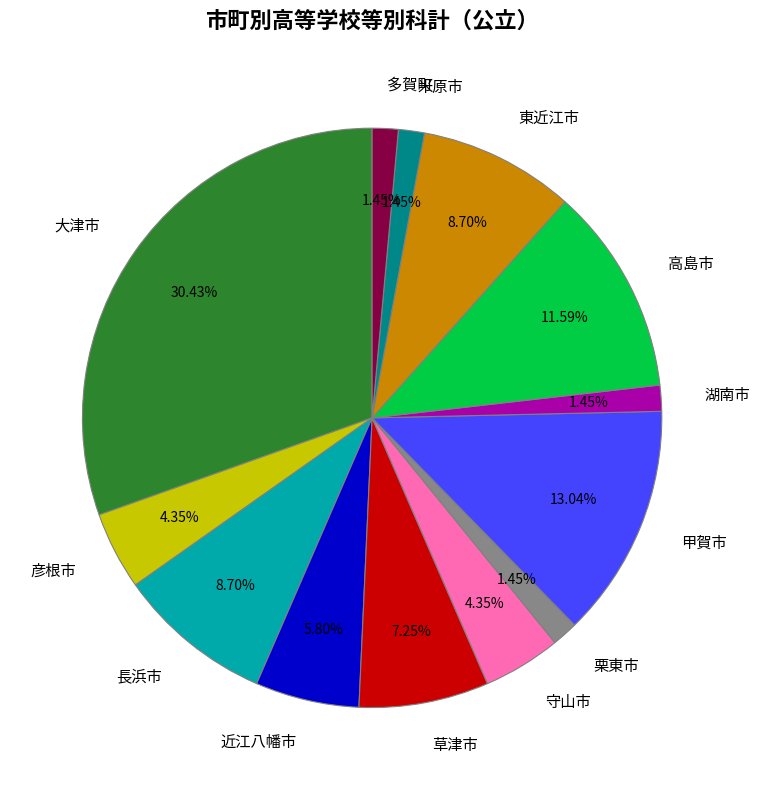

To the nearest percent, what is the difference between the 長浜市 and 大津市 slice percentages?

22%